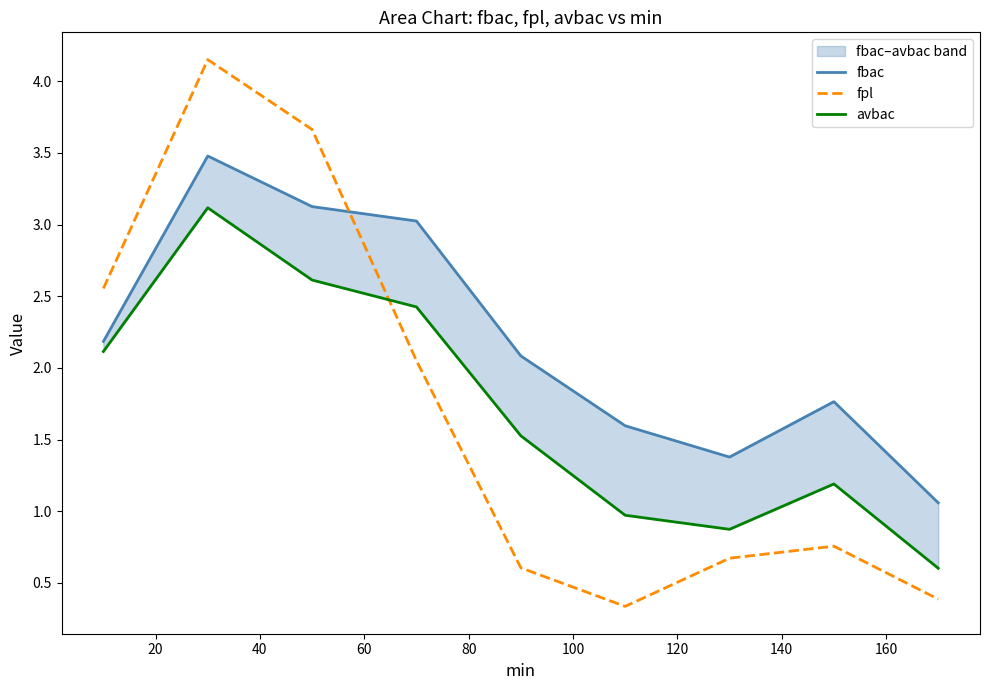

What is the lowest value of the fpl series?

0.3